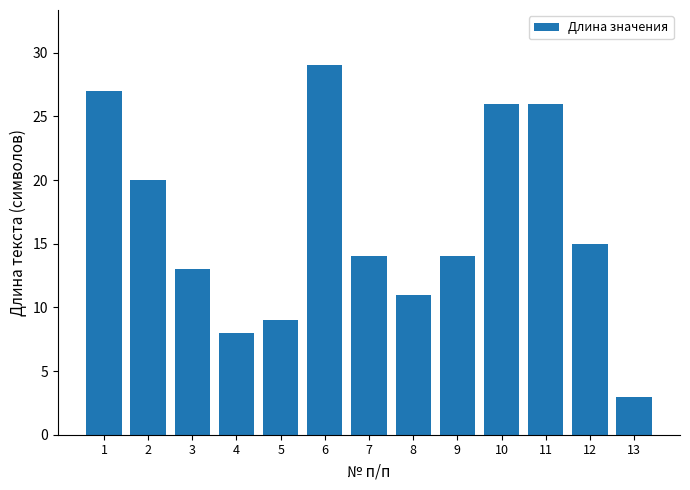

Does the chart contain any negative values?

No